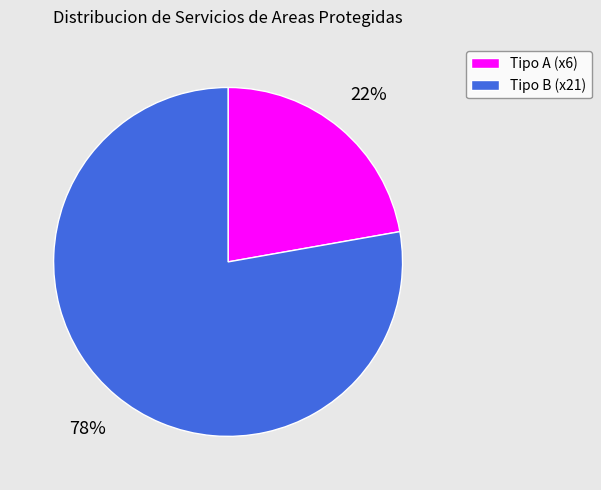

What percentage is the Tipo A (x6) slice, to the nearest percent?

22%